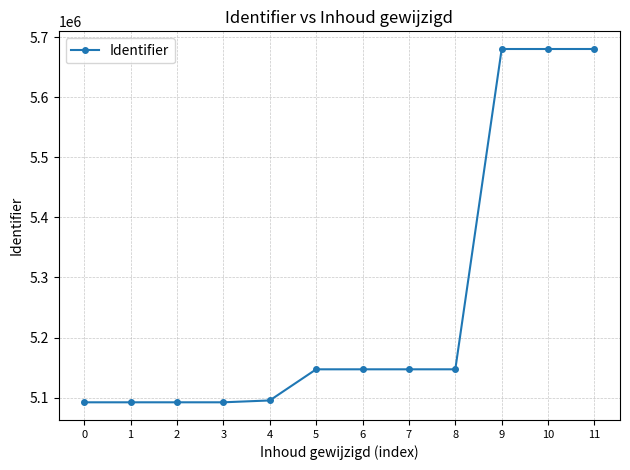

What is the sum of the values at 8 and 7?

10294241